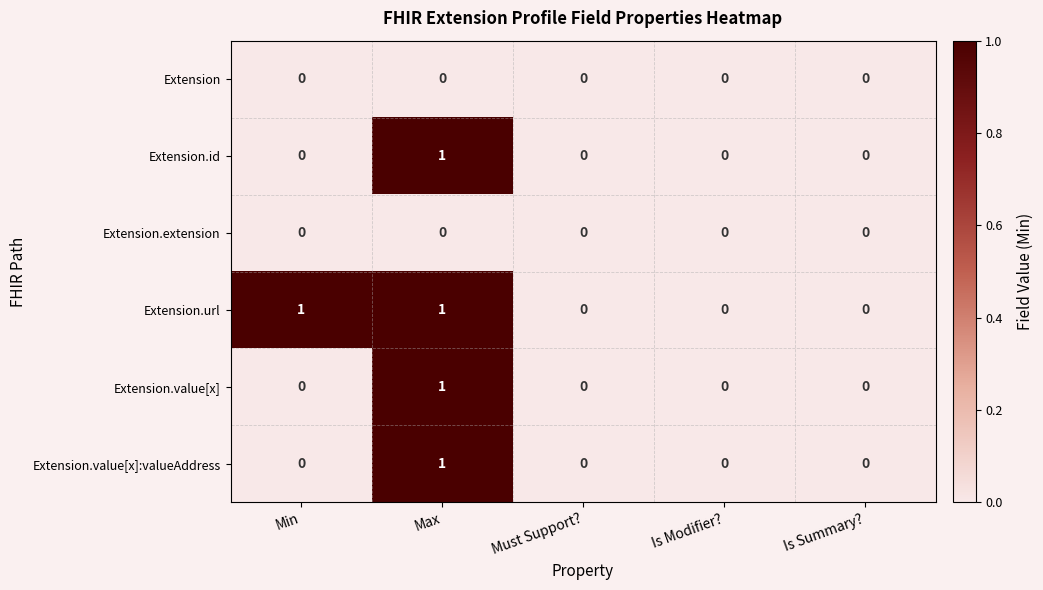

Which category has the highest value in the Extension.value[x] series?

Max